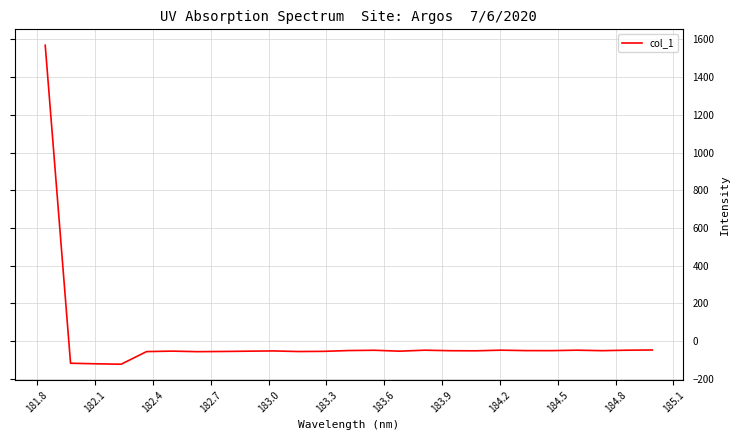

What is the difference between the maximum and minimum values?

1691.8